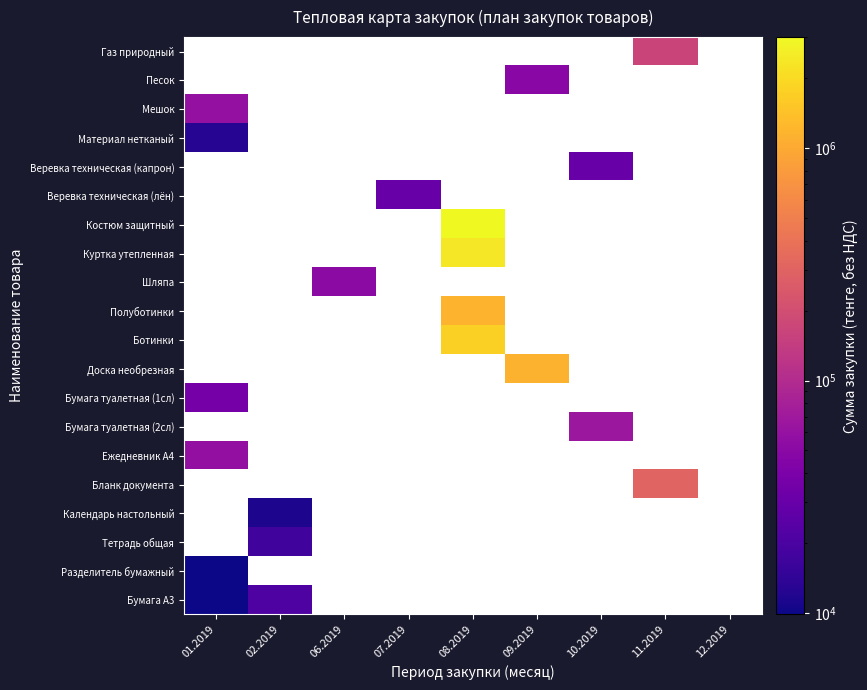

Which has a higher value, 07.2019 or 02.2019?

02.2019